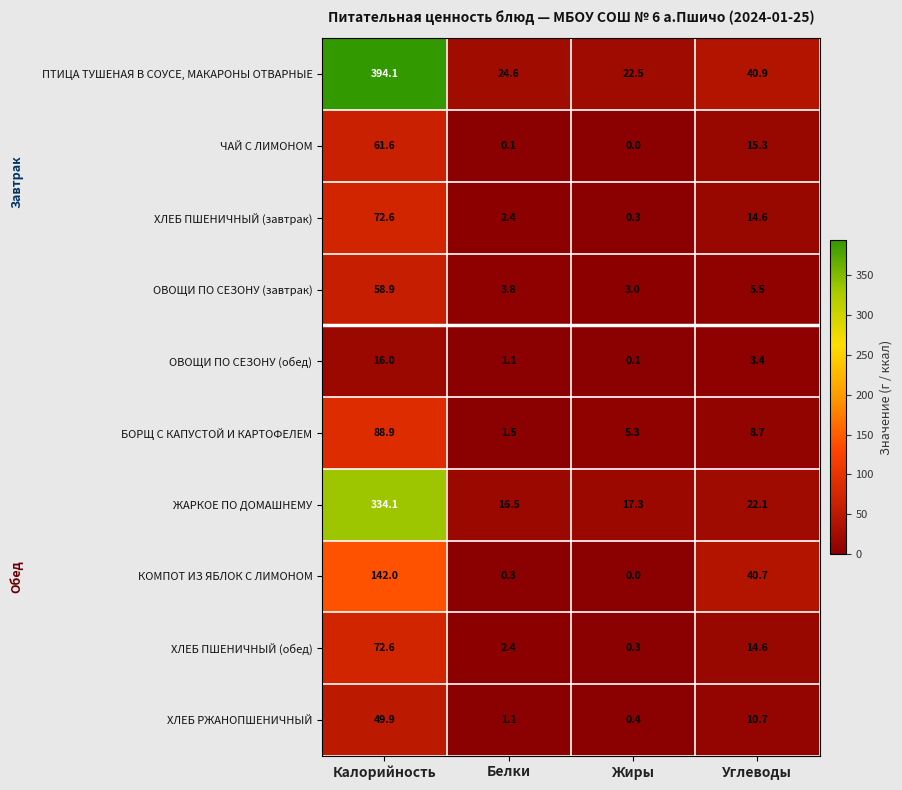

What is the average value of the КОМПОТ ИЗ ЯБЛОК С ЛИМОНОМ series?

45.8